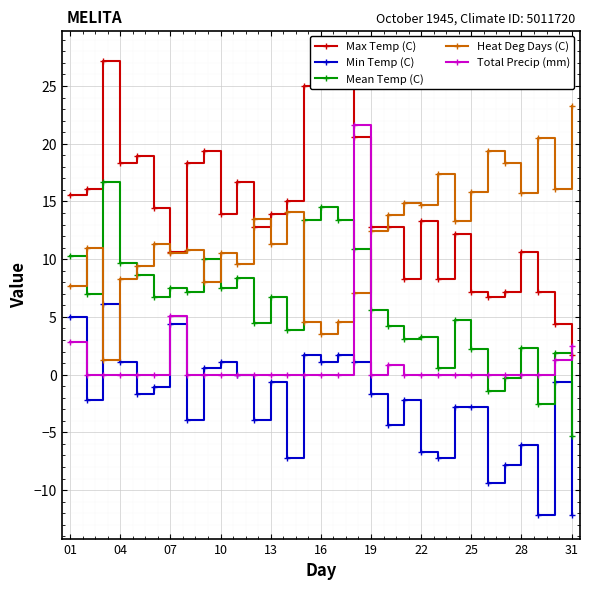

How many values in the Total Precip (mm) series exceed 0?

6